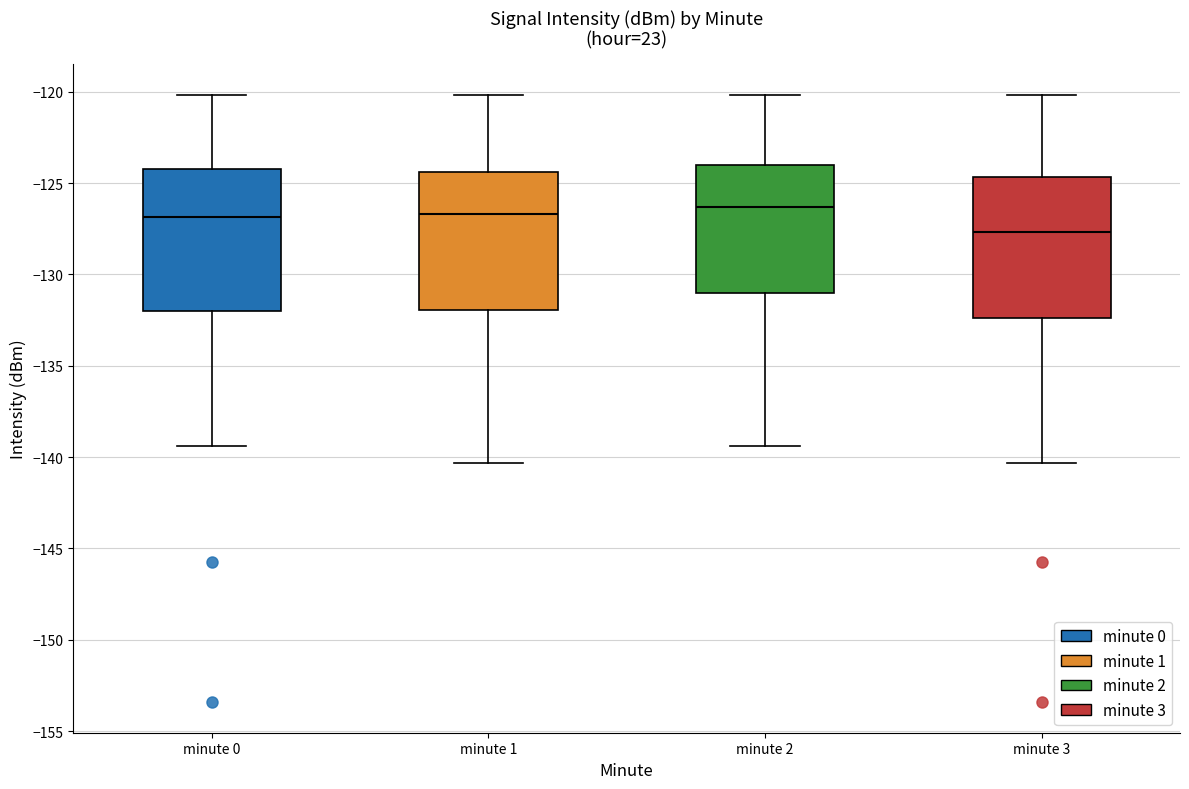

Reading left to right, transcribe this box plot: for each box, give where its median line is, the range the box spans, and where its two whiskers end, as read against the y-axis. The values are not printed on the chart, so give them approximately, as read against the axis.

minute 0: median -127.0, box -132.0 to -124.0, whiskers -139.5 to -120.0
minute 1: median -126.5, box -132.0 to -124.5, whiskers -140.5 to -120.0
minute 2: median -126.5, box -131.0 to -124.0, whiskers -139.5 to -120.0
minute 3: median -127.5, box -132.5 to -124.5, whiskers -140.5 to -120.0